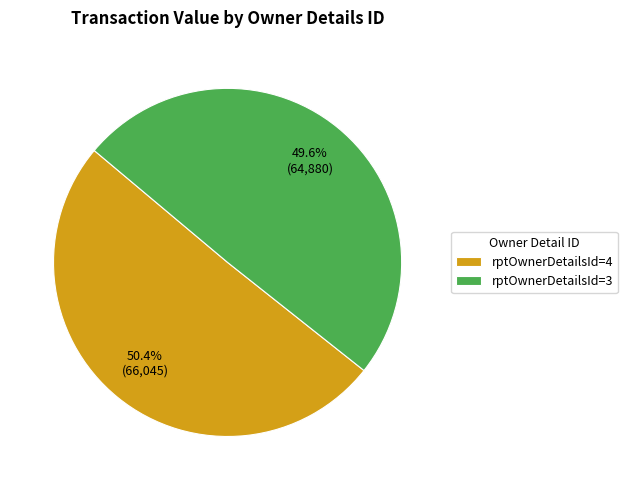

Which category accounts for the majority?

rptOwnerDetailsId=4